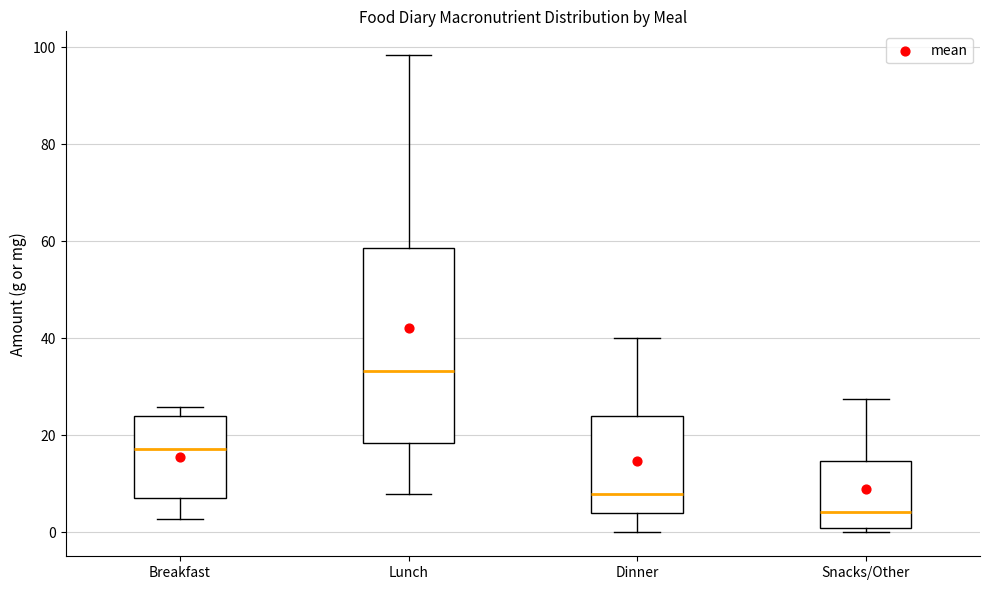

Which box is the tallest, from its lower edge to its upper edge?

Lunch